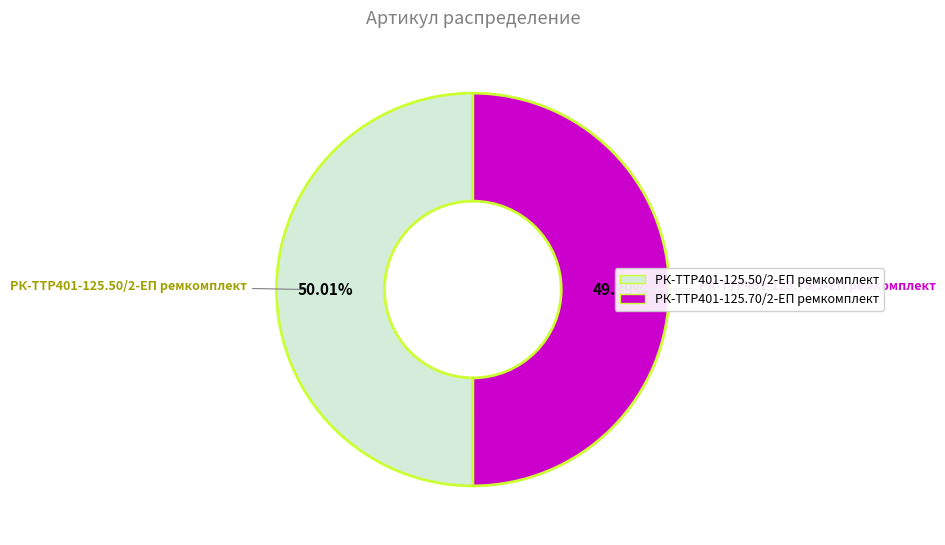

What is the ratio of the value at РК-TTР401-125.70/2-ЕП ремкомплект to the value at РК-TTР401-125.50/2-ЕП ремкомплект?

1.0